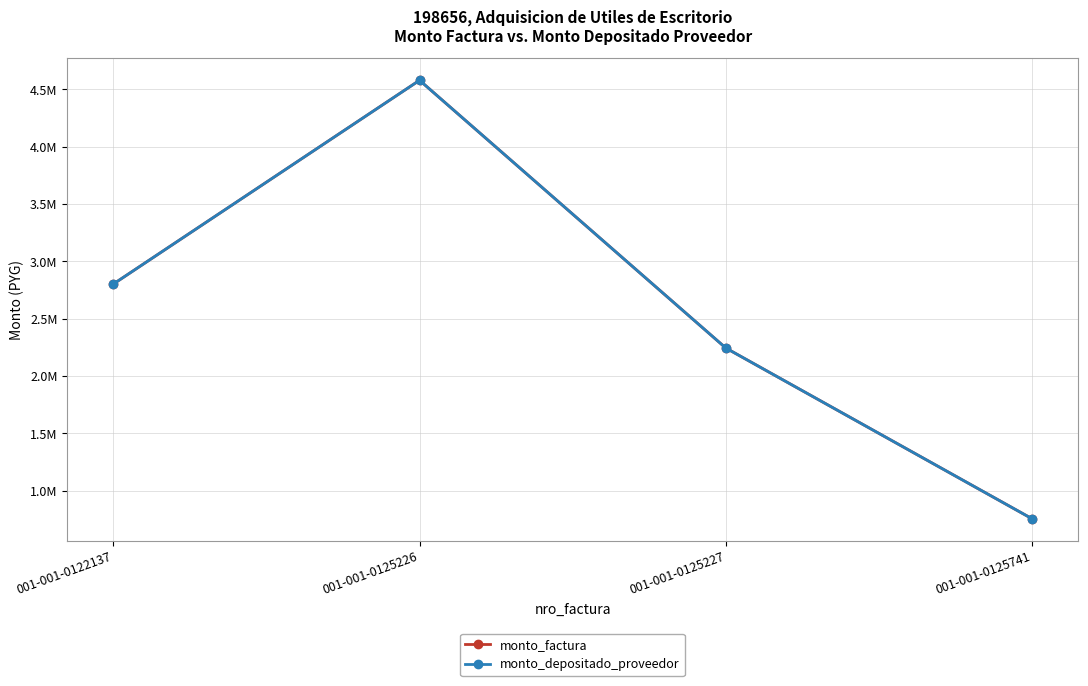

Which series changed the most between 001-001-0122137 and 001-001-0125226?

monto_factura